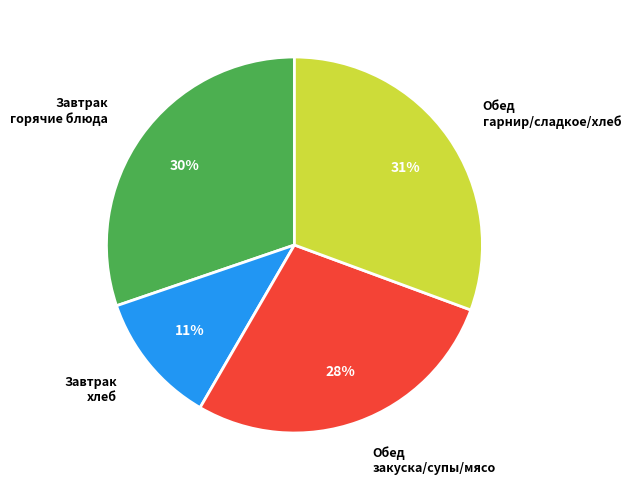

Is there any slice that represents more than half of the pie?

No